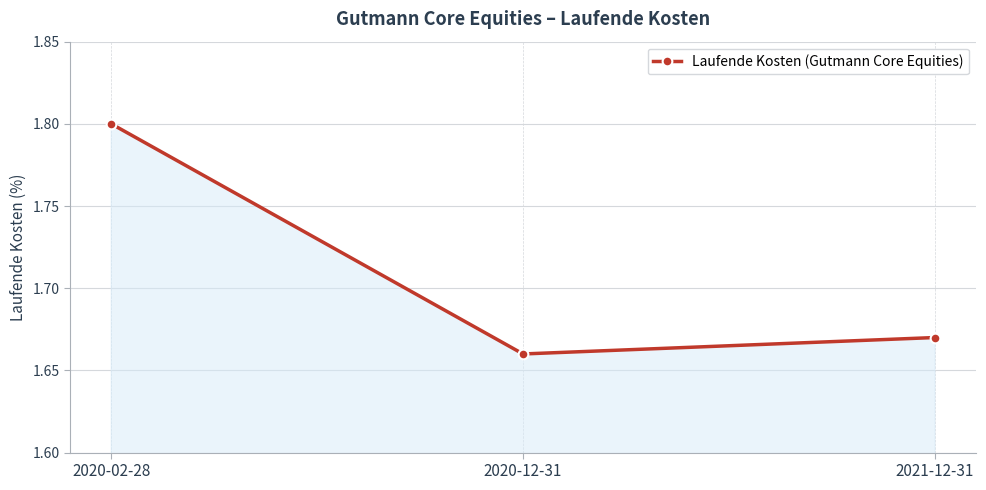

How many lines are shown in the chart?

1